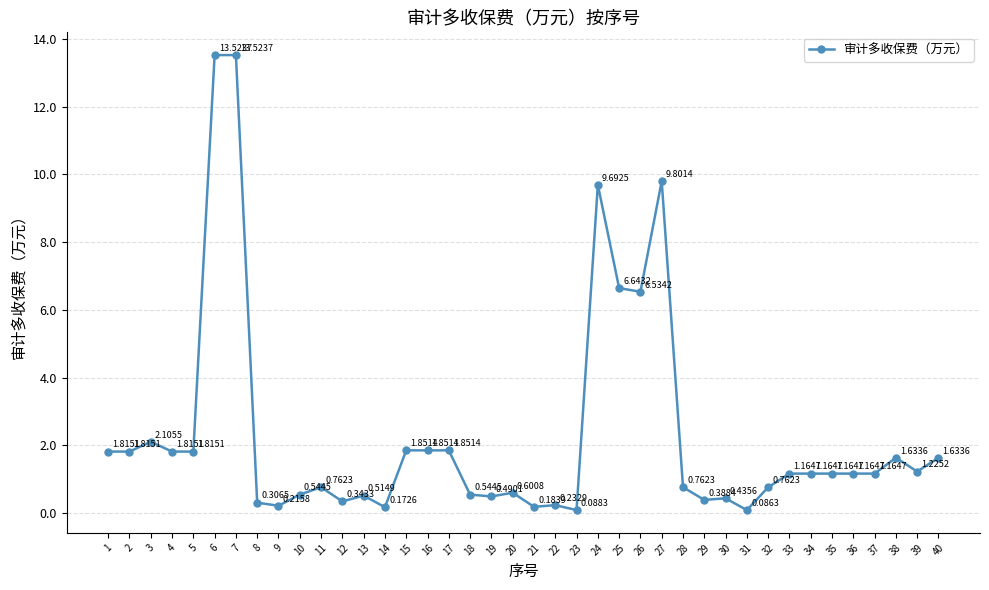

What is the average value?

2.3